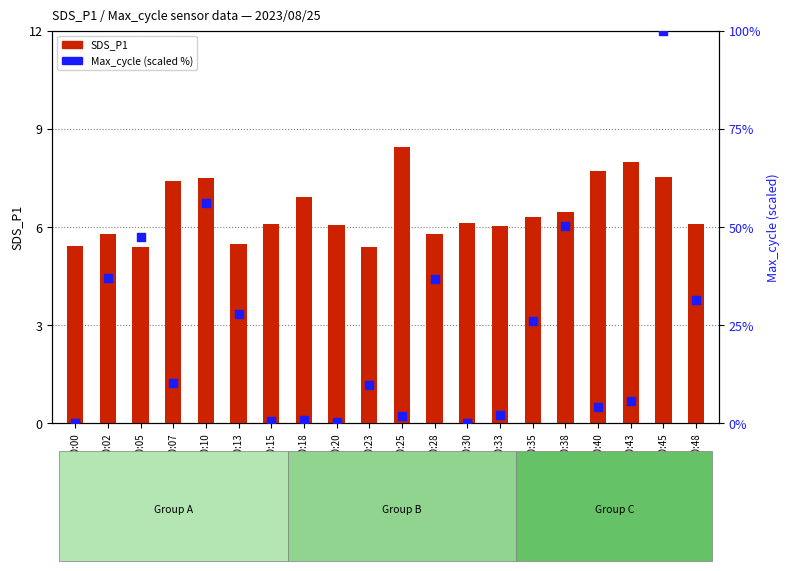

Which series has the largest total across all categories?

Max_cycle (scaled %)